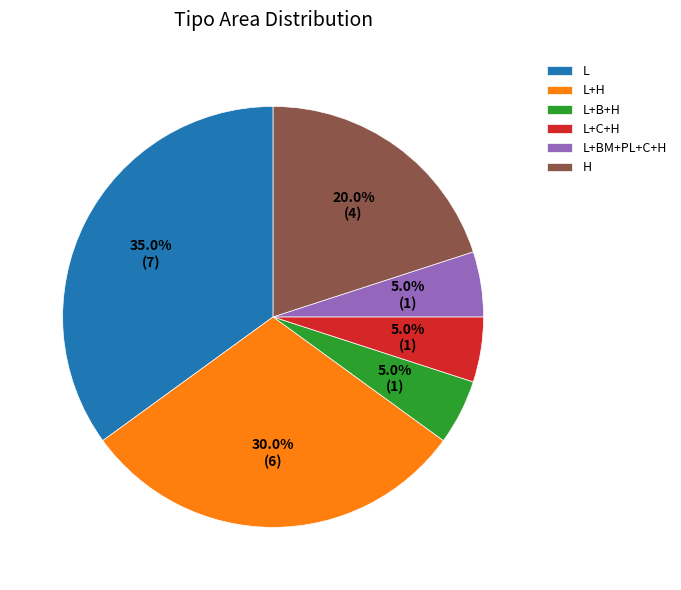

What is the ratio of the value at L+B+H to the value at L+C+H?

1.0